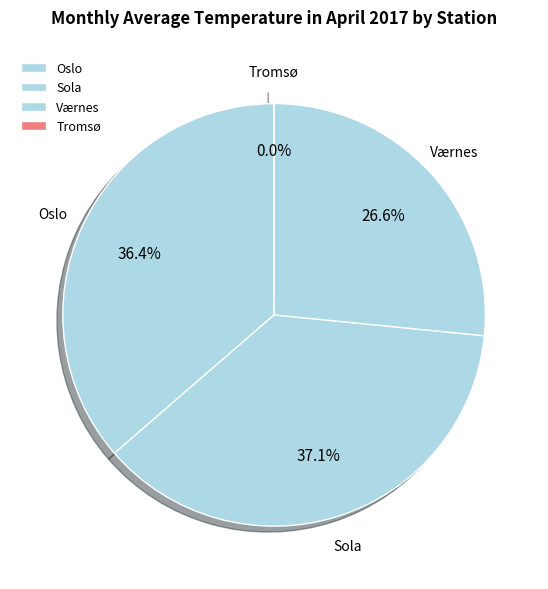

To the nearest percent, what portion does Sola represent?

37%